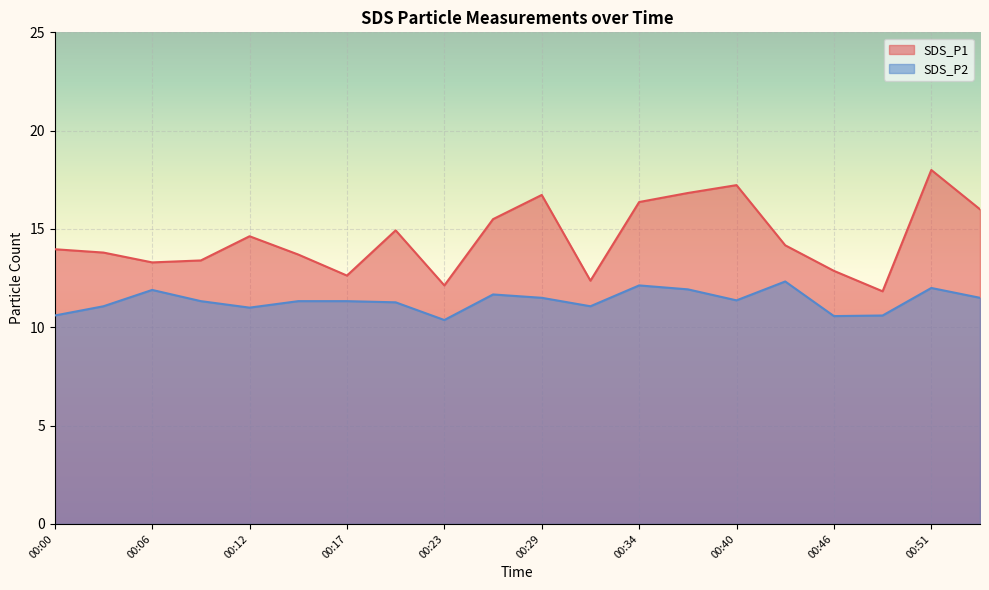

Count the number of data series in this chart.

2